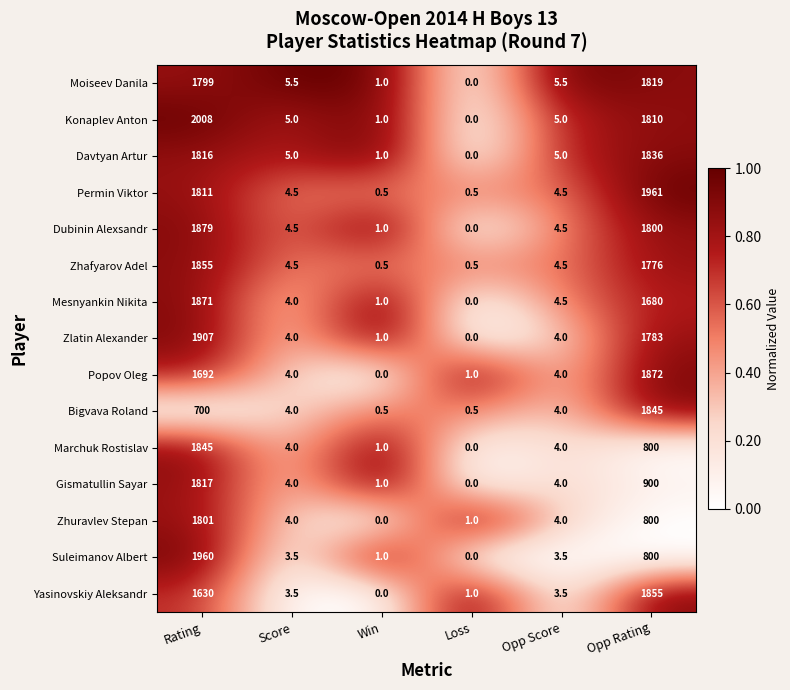

Which category has the highest value across all series?

Rating